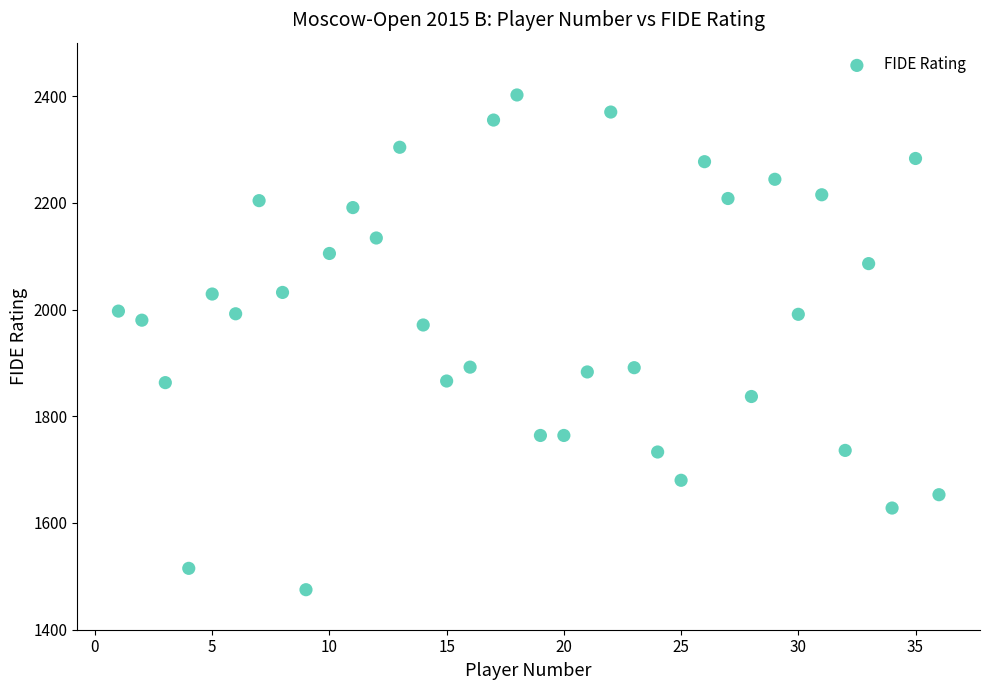

What is the range of Y values (max minus min)?

927